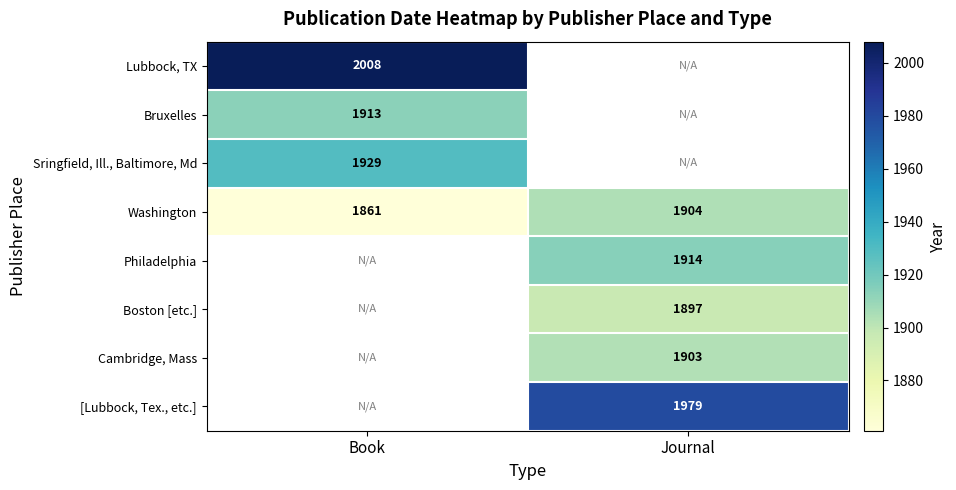

What is the difference between the highest and lowest values at Book?

147.0